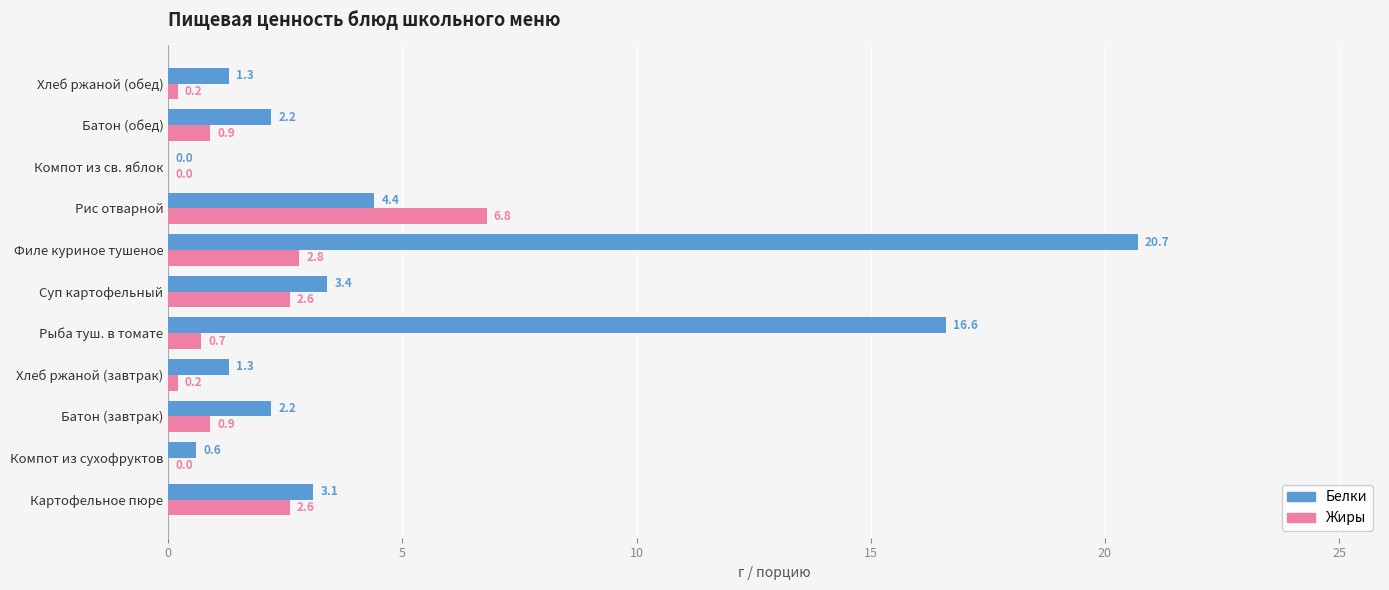

What is the total value across all series at Картофельное пюре?

5.7